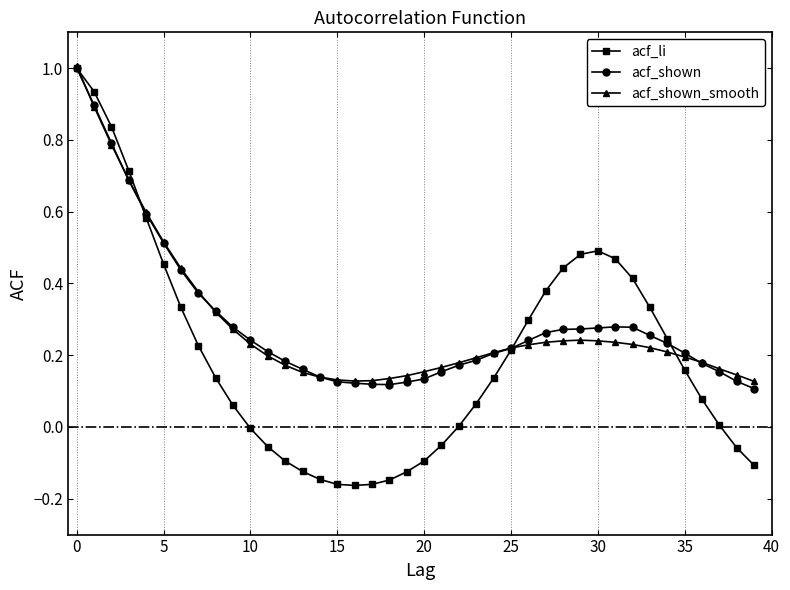

What are all the series names shown in the legend?

acf_li, acf_shown, acf_shown_smooth